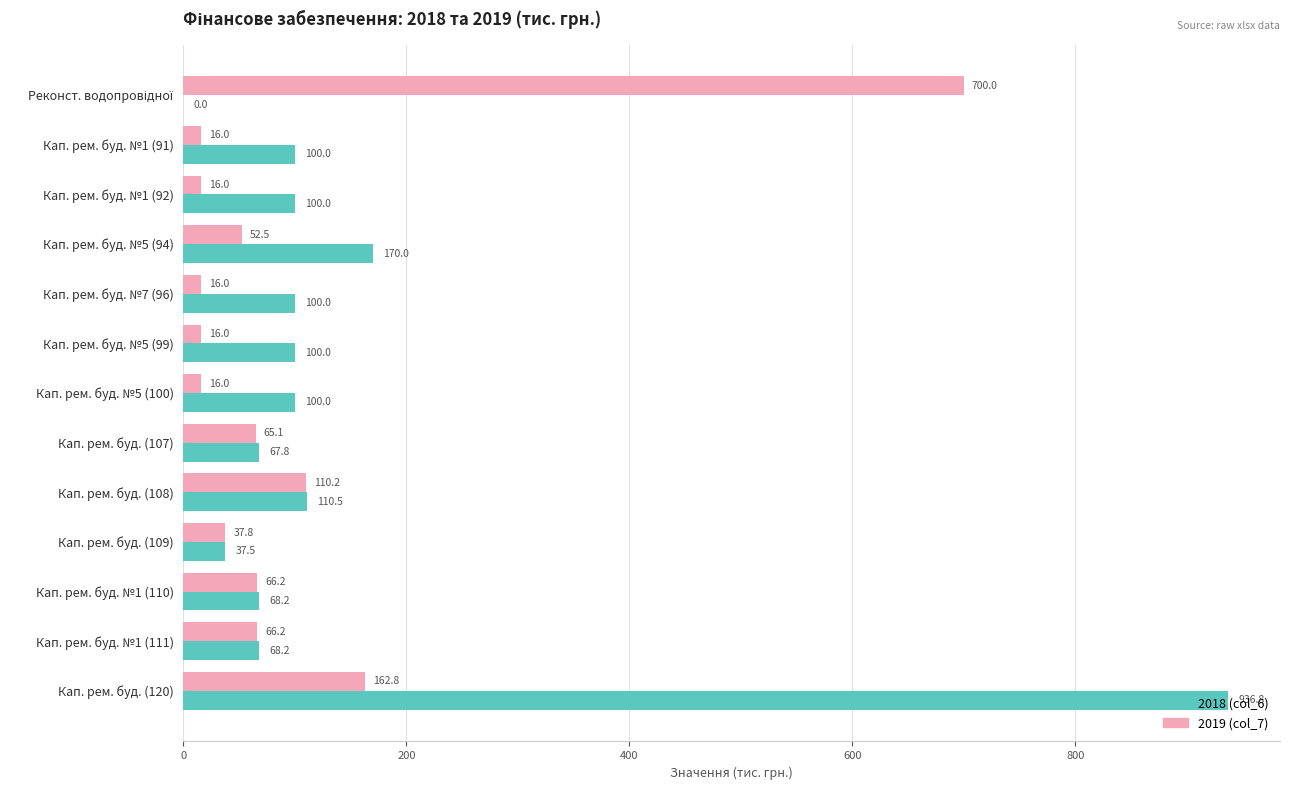

Count the number of categories in the chart.

13